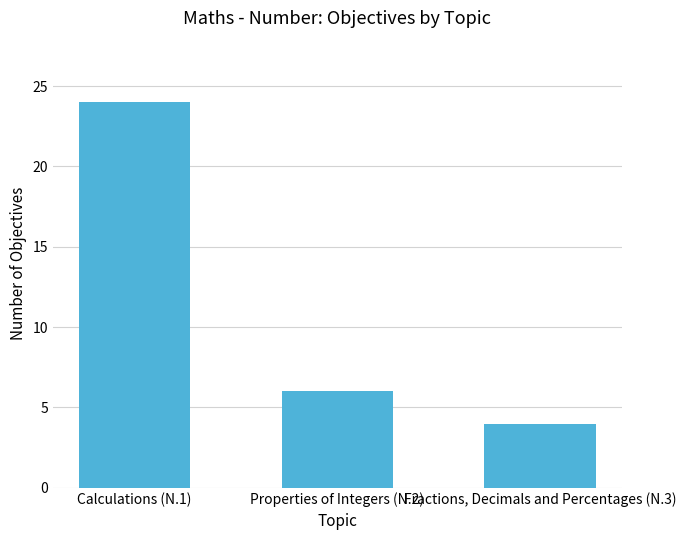

At which category does the chart reach its minimum across all series?

Fractions, Decimals and Percentages (N.3)